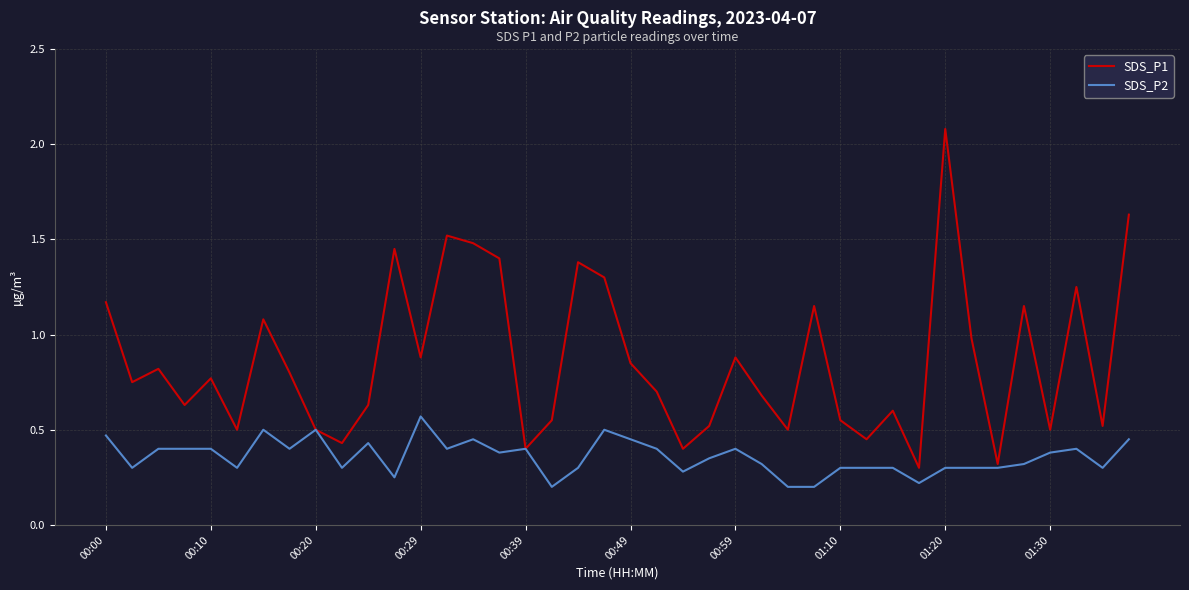

List the series in order of their overall mean, highest first.

SDS_P1, SDS_P2